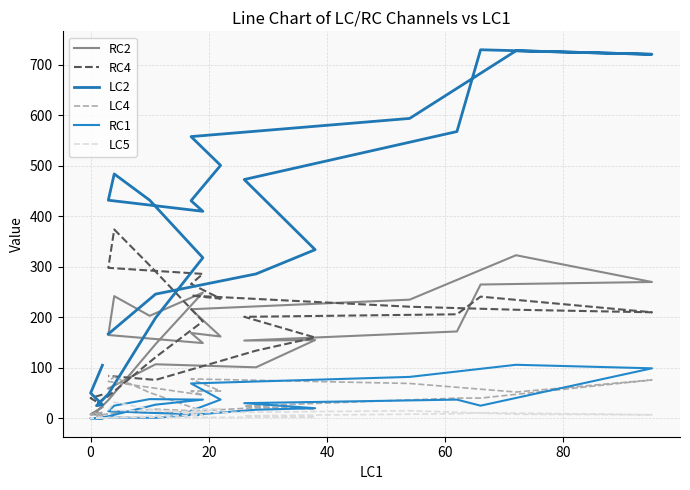

What is the sum of all LC2 values?

8867